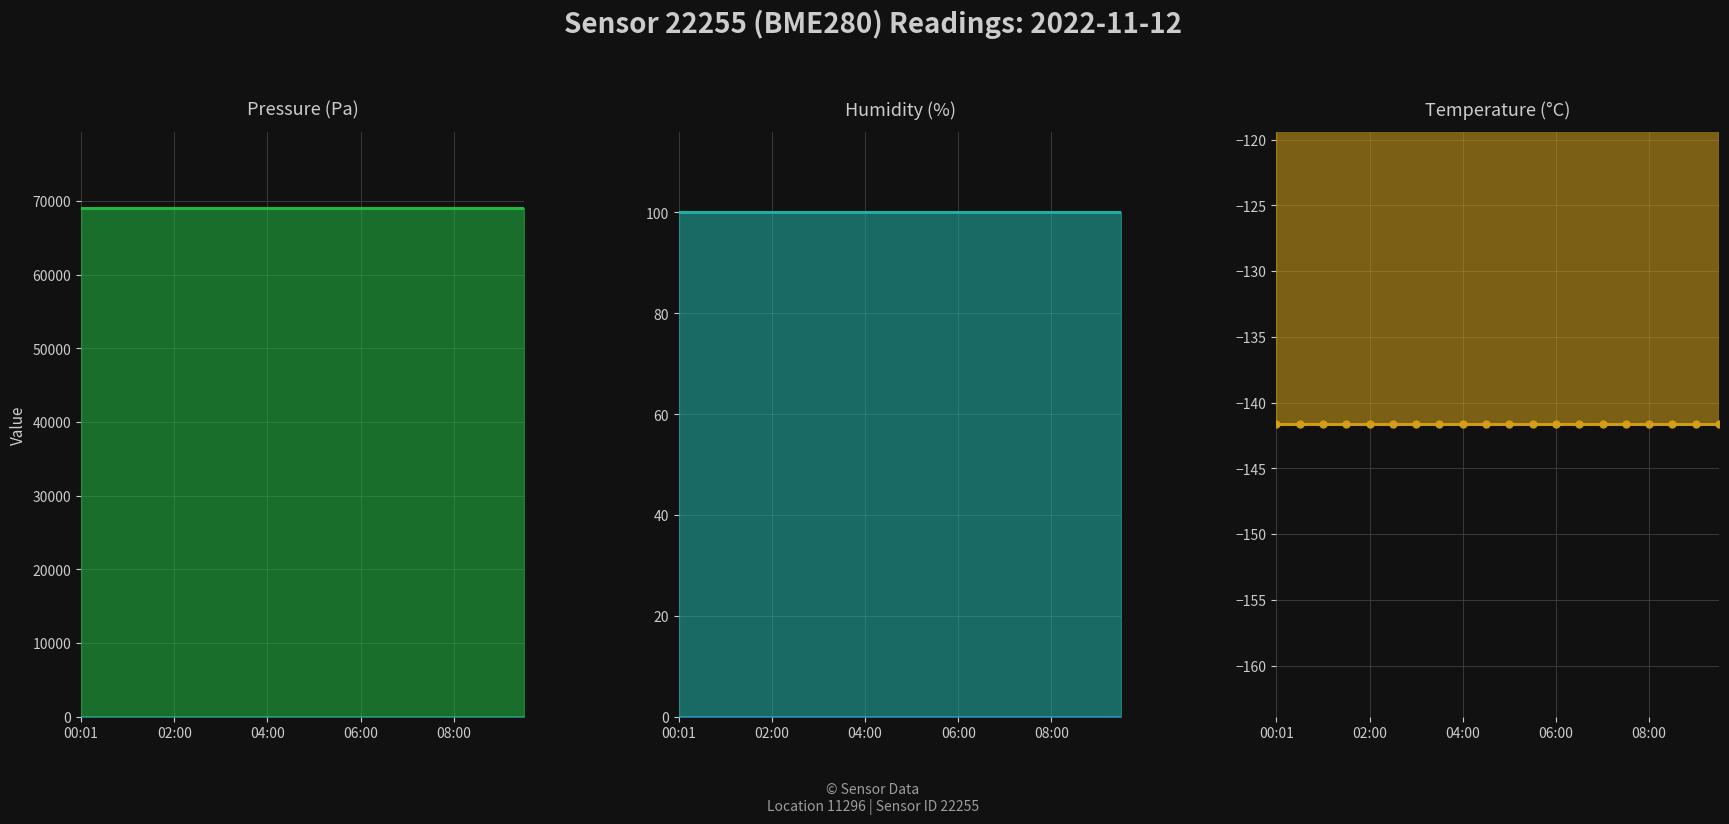

True or false: pressure_line and humidity_line cross at least once.

False